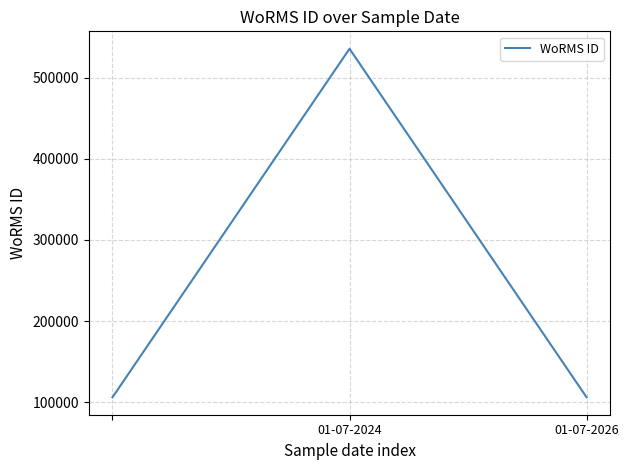

Does the chart display data point markers on the line(s)?

No